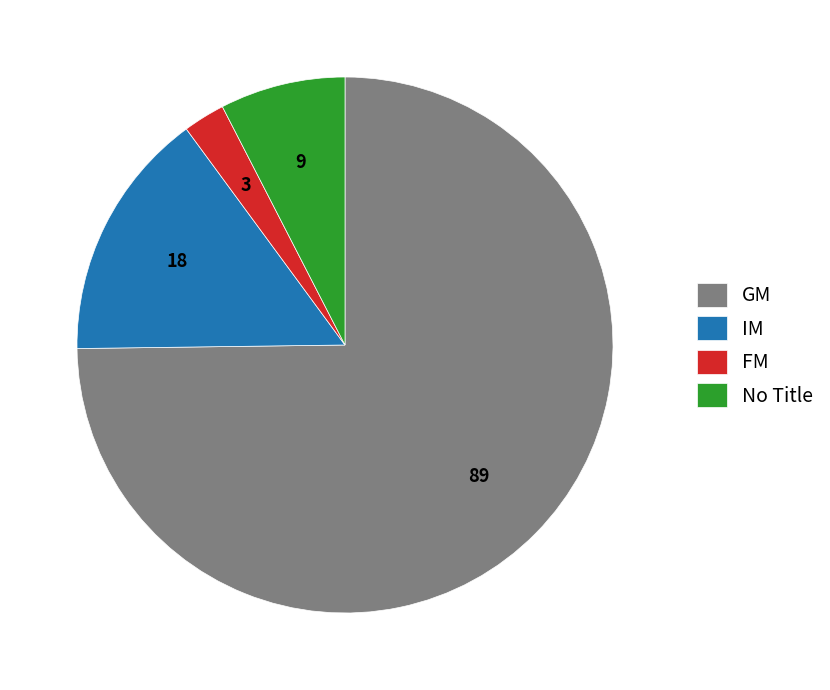

Between IM and No Title, which is larger?

IM